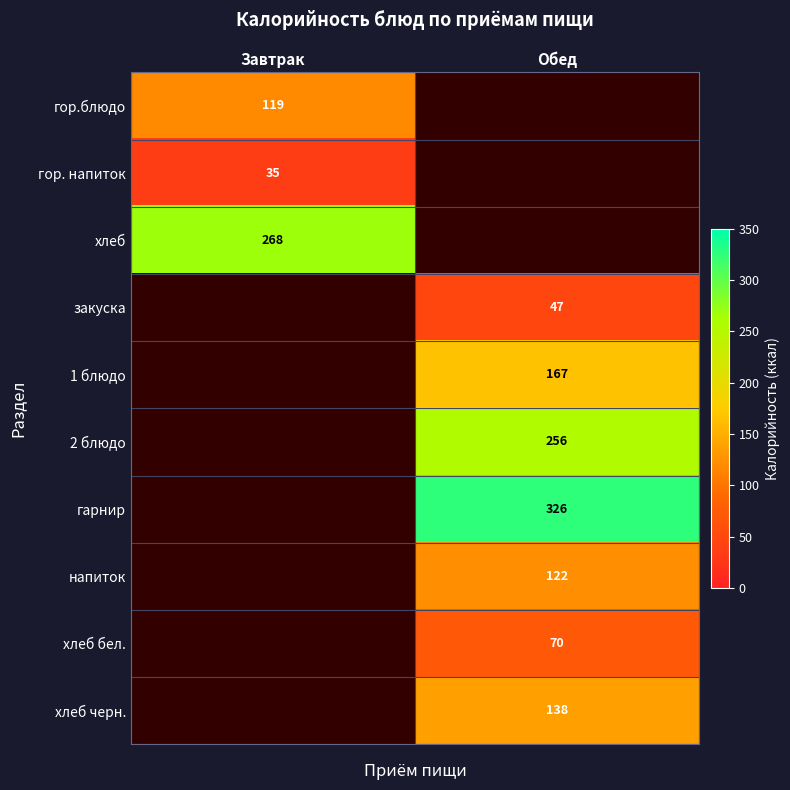

The хлеб бел. series shows 70 at Обед. True or false?

True